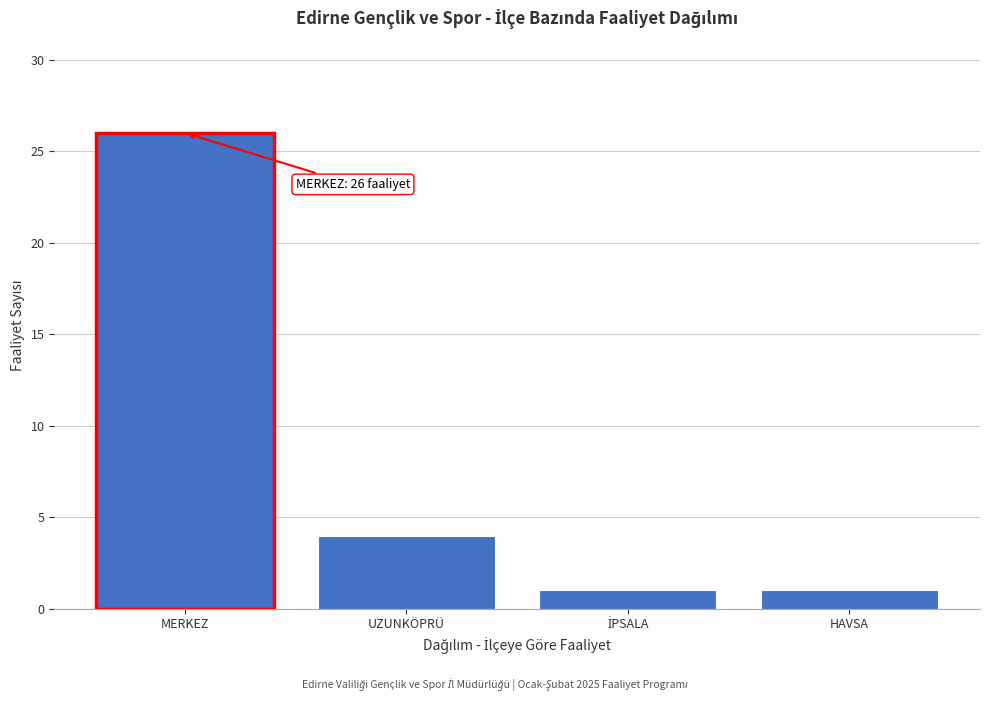

Reading left to right, extract all data points from this chart.

26	4	1	1